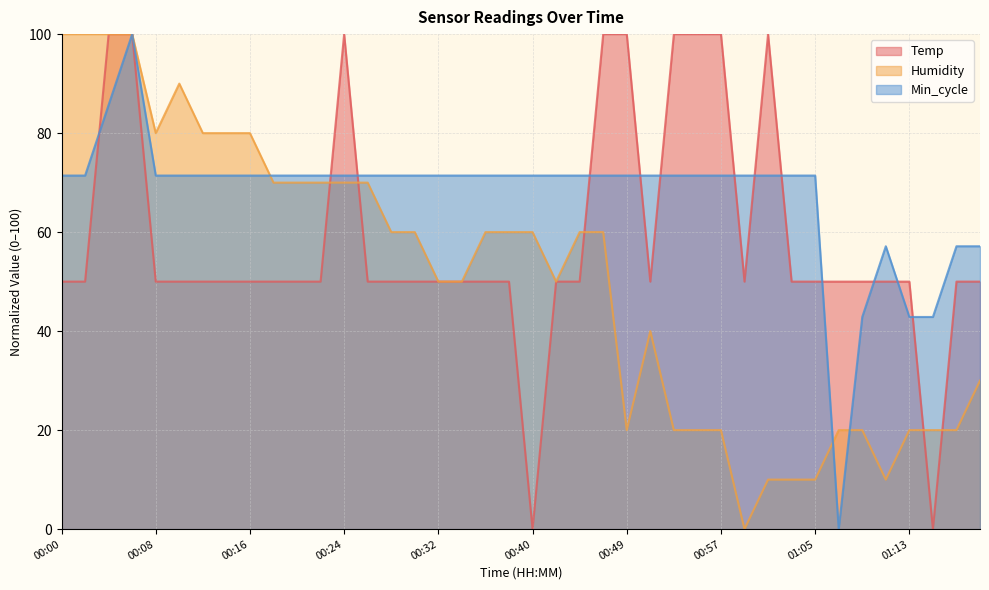

How many data points in Humidity are less than 59?

19